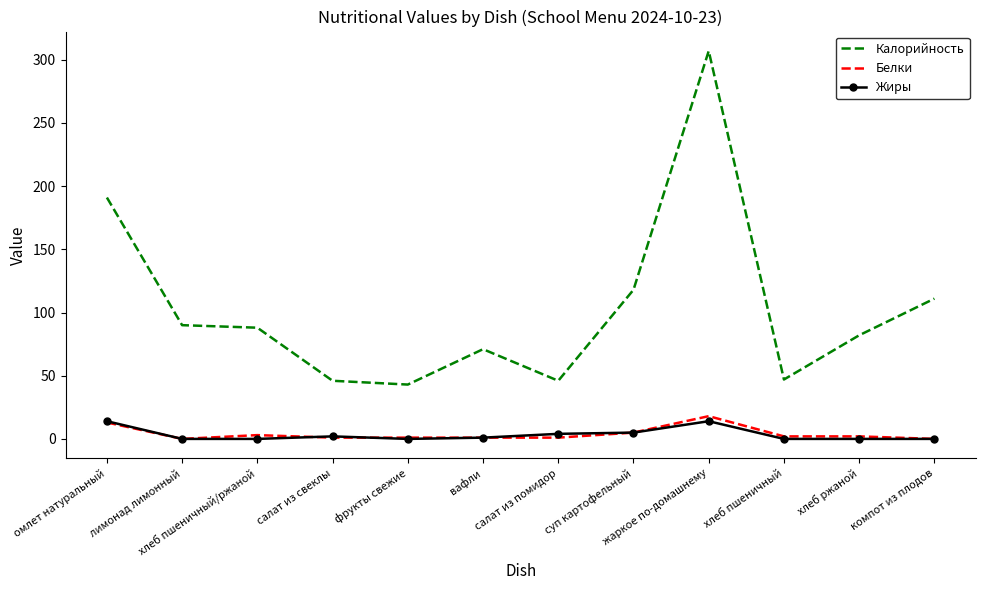

True or false: Калорийность has a value of 307 at жаркое по-домашнему.

True